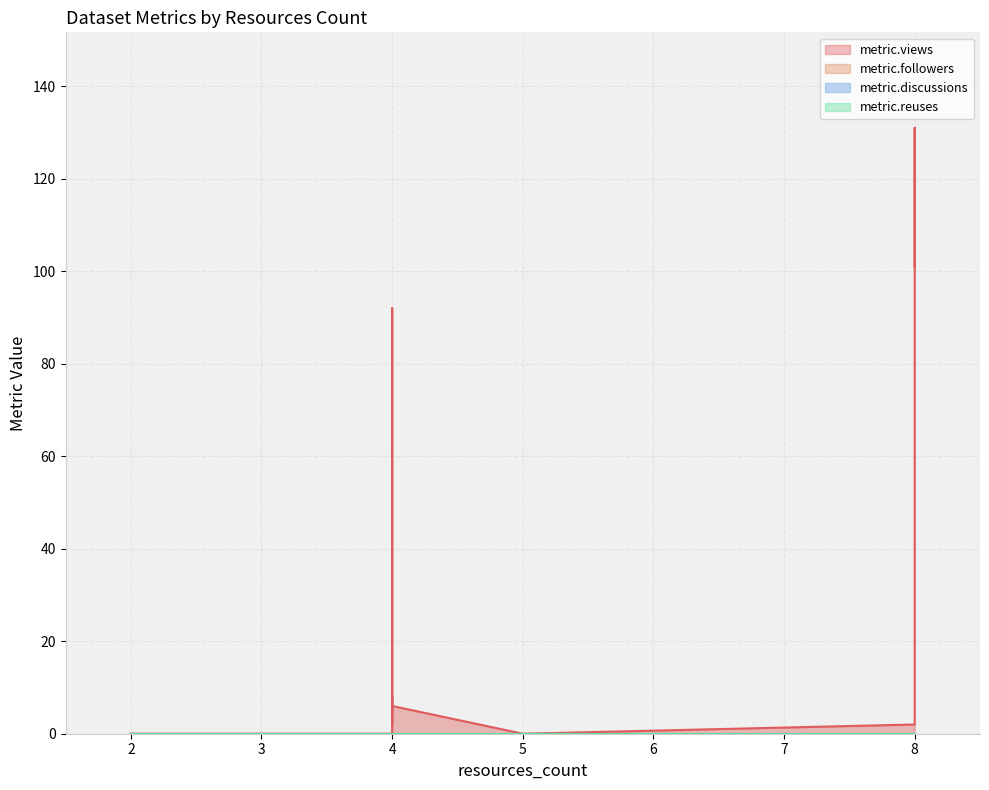

True or false: metric.views and metric.reuses intersect in this chart.

False